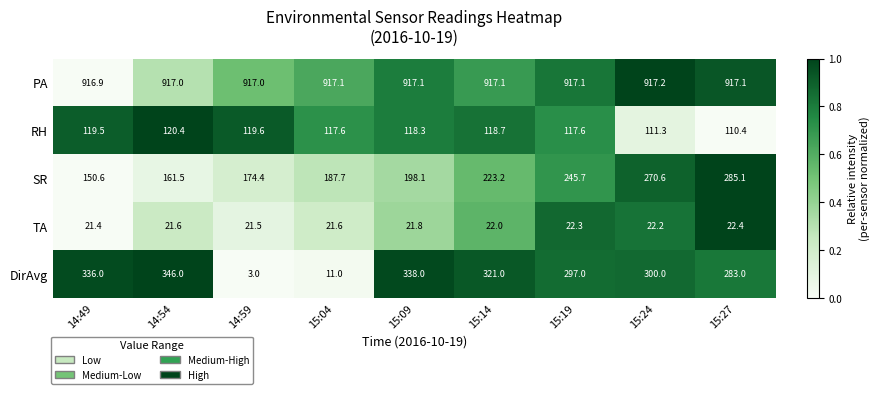

Which series changed the most between 14:49 and 15:27?

SR